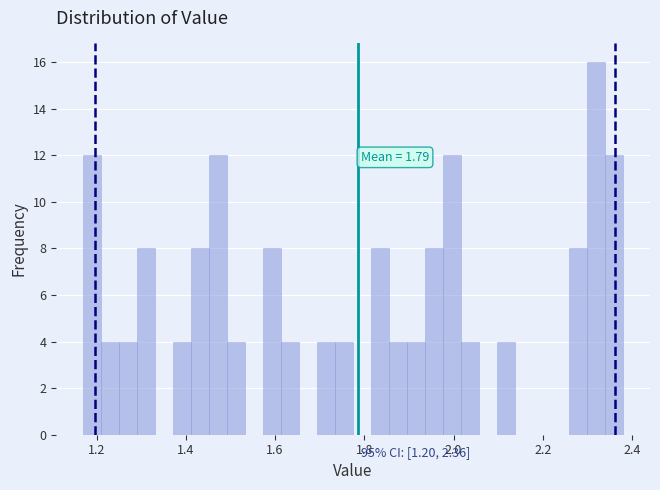

Around what value on the x-axis is the tallest bar? Give the approximate position of its centre, as read against the axis.

2.32